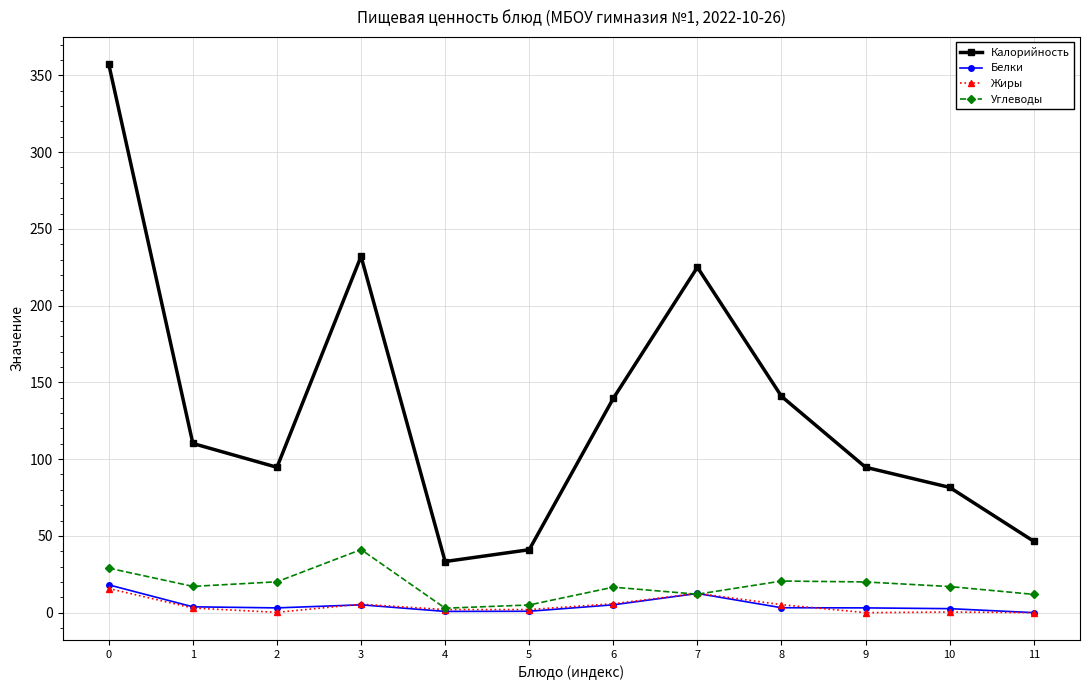

True or false: Калорийность and Жиры cross at least once.

False